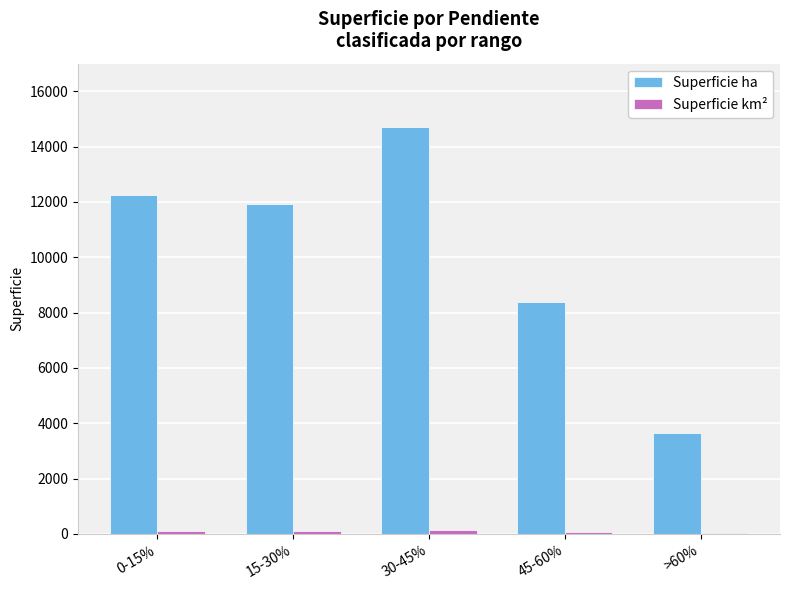

The value of Superficie ha at 15-30% is 11940.5. True or false?

True